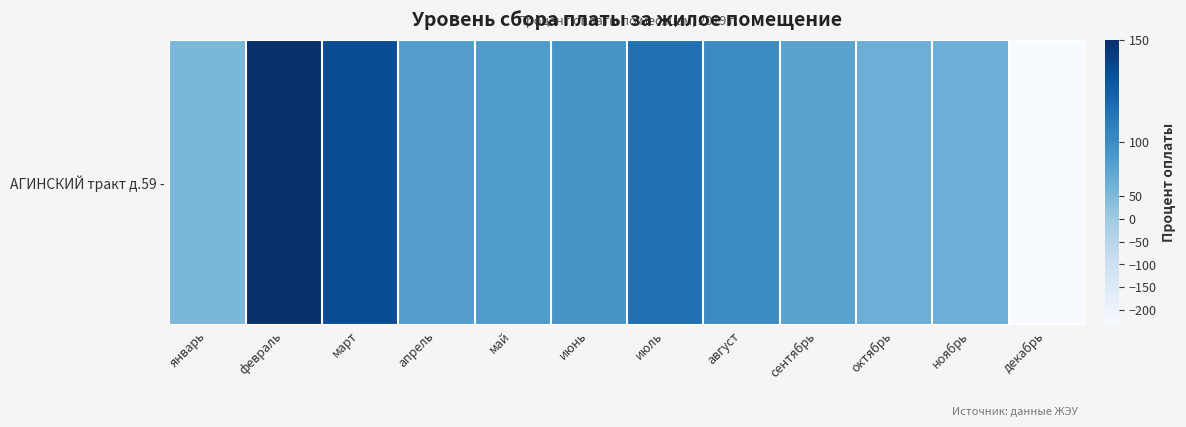

What is the average value?

70.1